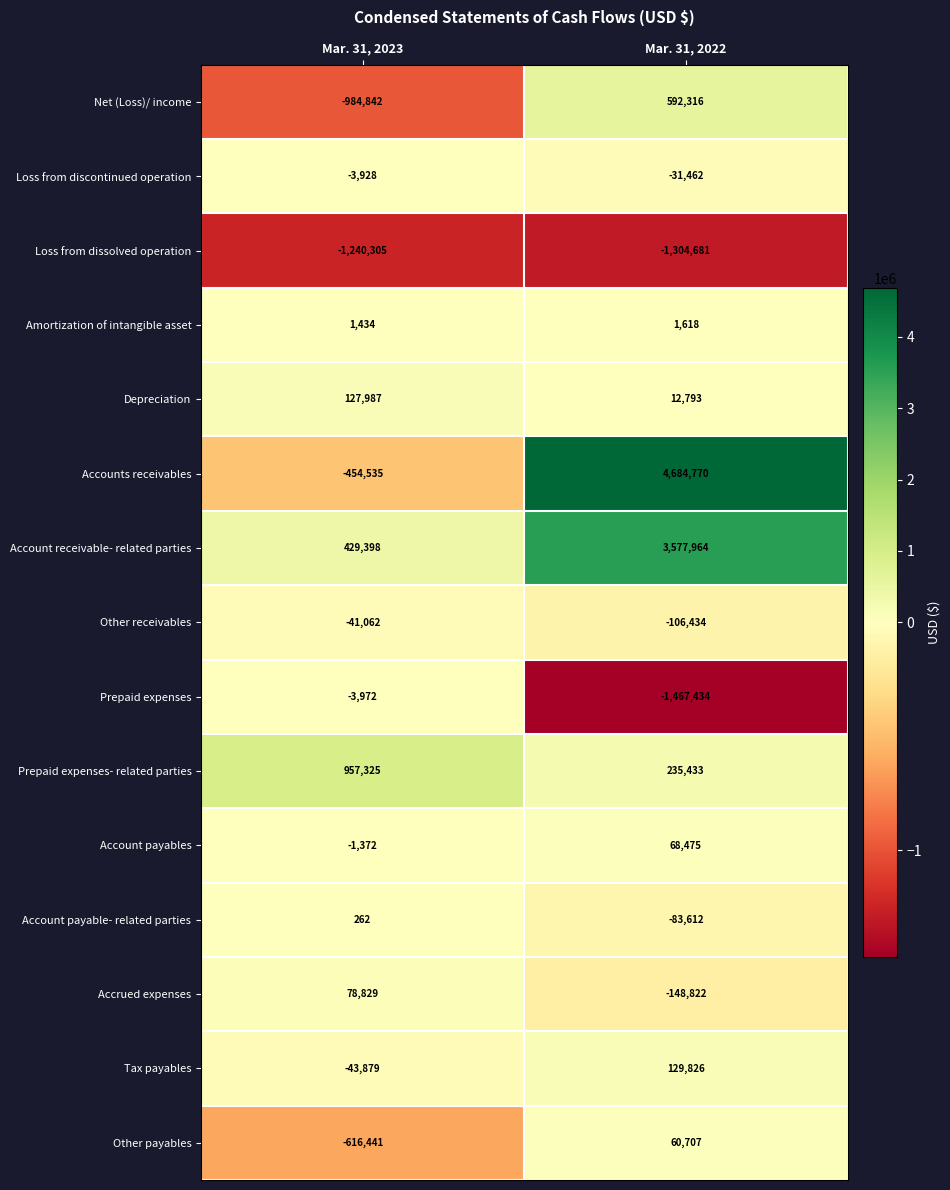

What is the greatest value displayed?

4684770